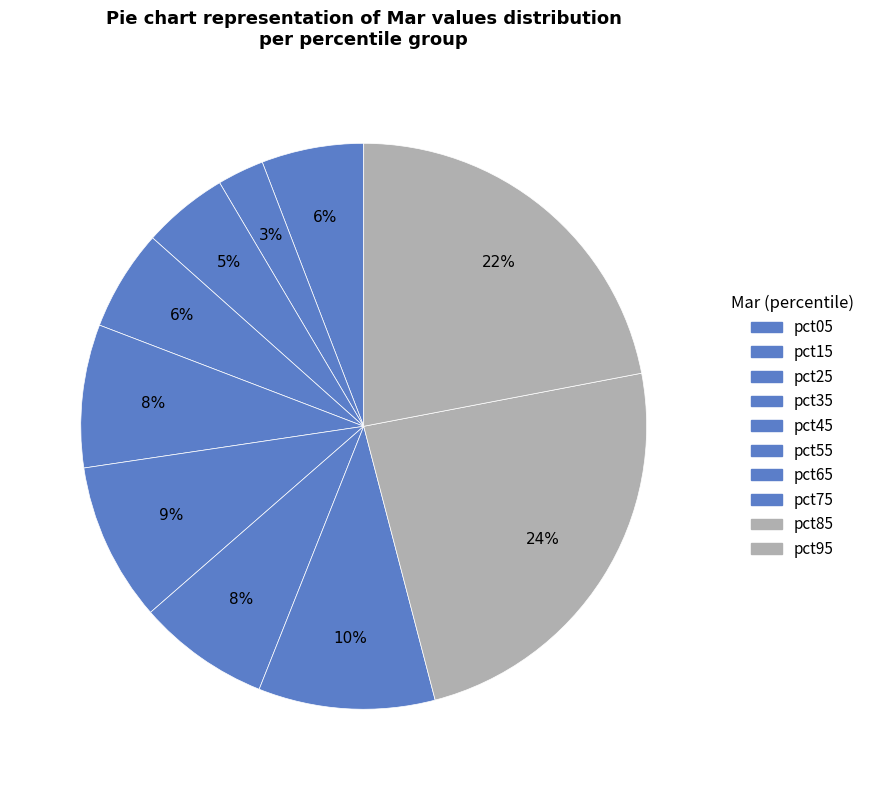

How many slices are in this pie chart?

10